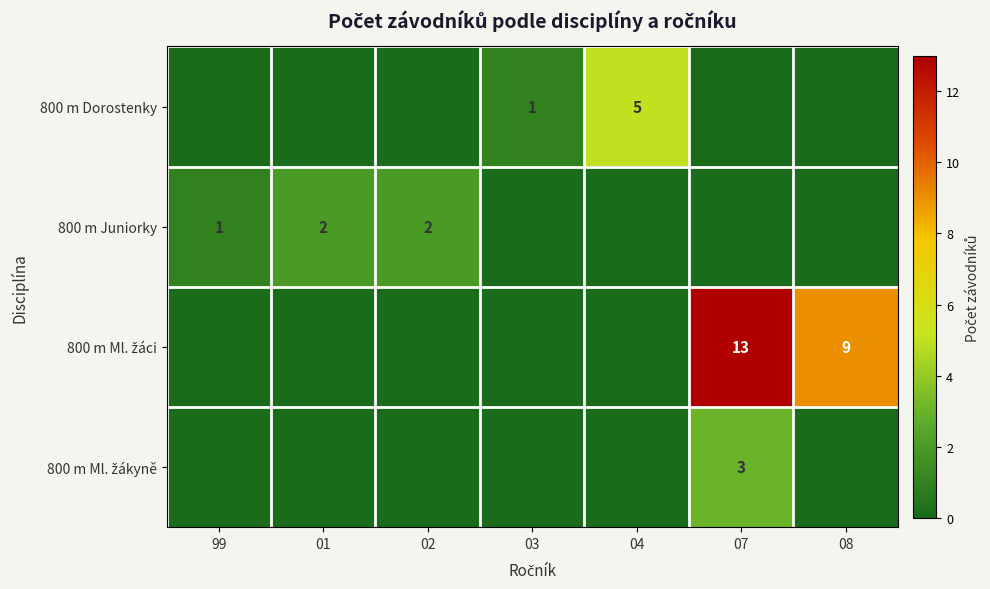

The value of 800 m Juniorky at 02 is 1. True or false?

False